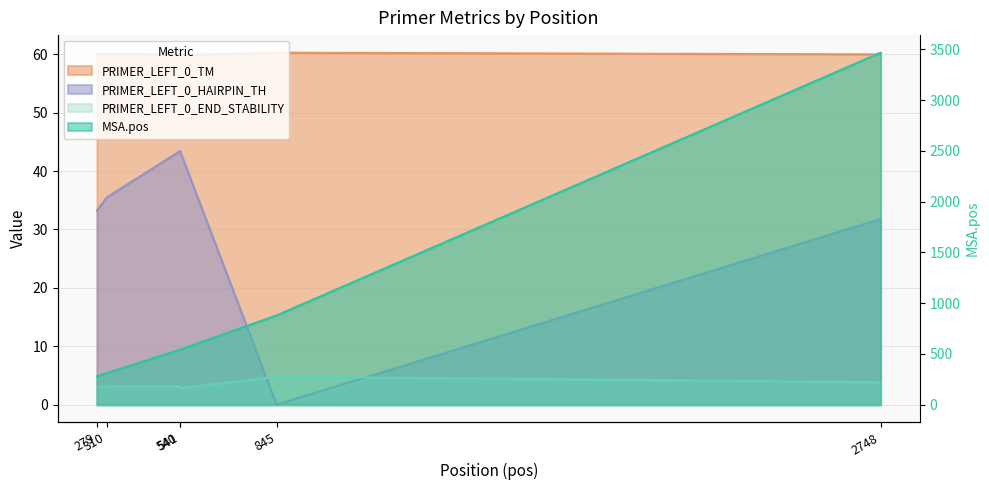

Does the chart have visible grid lines?

Yes